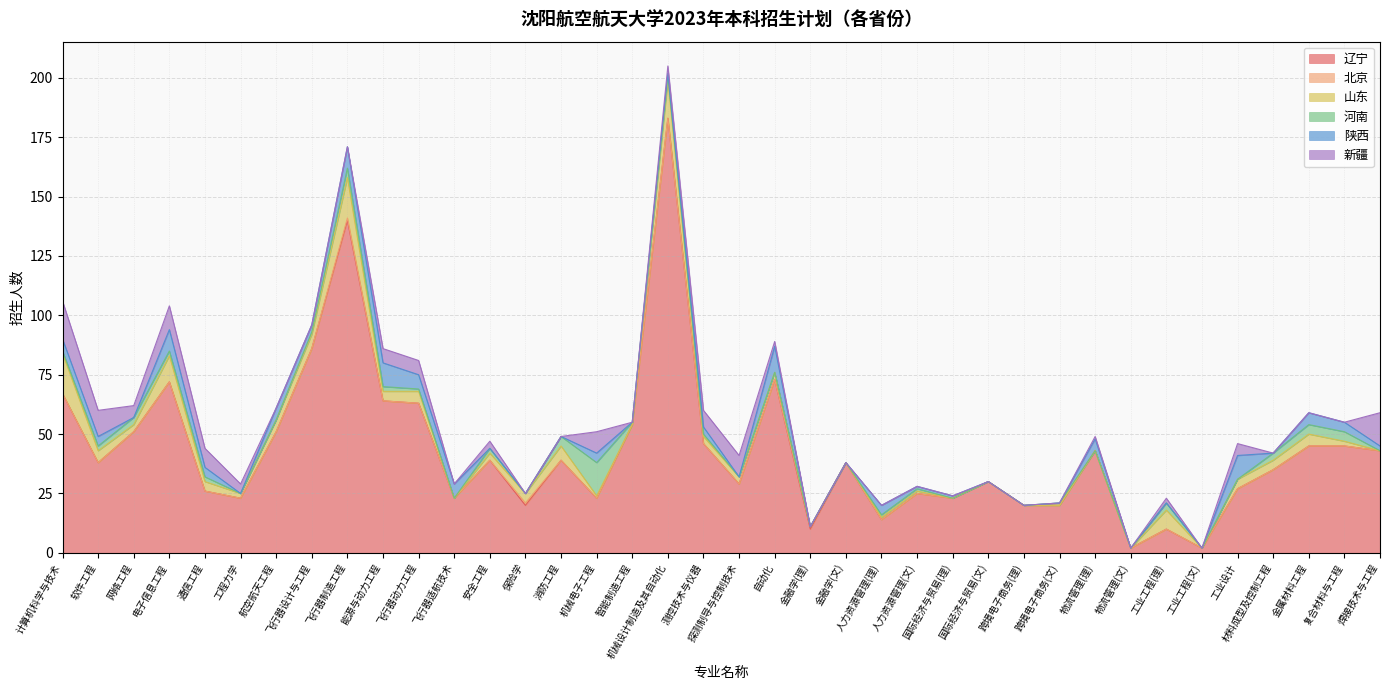

Reading left to right, what are all the values shown in this chart?

辽宁: 67	38	51	72	26	23	51	86	140	64	63	23	39	20	39	23	54	183	46	29	73	10	38	14	25	23	30	20	20	43	2	10	2	27	35	45	45	43
北京: 0	0	0	0	0	0	0	0	1	0	0	0	0	1	0	0	0	0	0	0	0	1	0	0	0	0	0	0	0	0	0	0	0	0	0	0	0	0
山东: 17	5	3	11	4	2	5	6	17	4	5	0	3	4	6	1	0	16	3	3	3	0	0	1	1	0	0	0	0	0	0	8	0	4	4	5	2	0
河南: 1	2	3	2	2	0	0	1	4	2	1	0	2	0	4	14	1	2	1	0	0	0	0	1	1	0	0	0	1	0	0	3	0	0	3	4	4	0
陕西: 5	4	0	9	4	0	5	3	9	10	6	6	0	0	0	4	0	1	3	0	11	0	0	4	1	1	0	0	0	5	0	0	0	10	0	5	4	2
新疆: 16	11	5	10	8	4	0	0	0	6	6	0	3	0	0	9	0	3	7	9	2	0	0	0	0	0	0	0	0	1	0	2	0	5	0	0	0	14